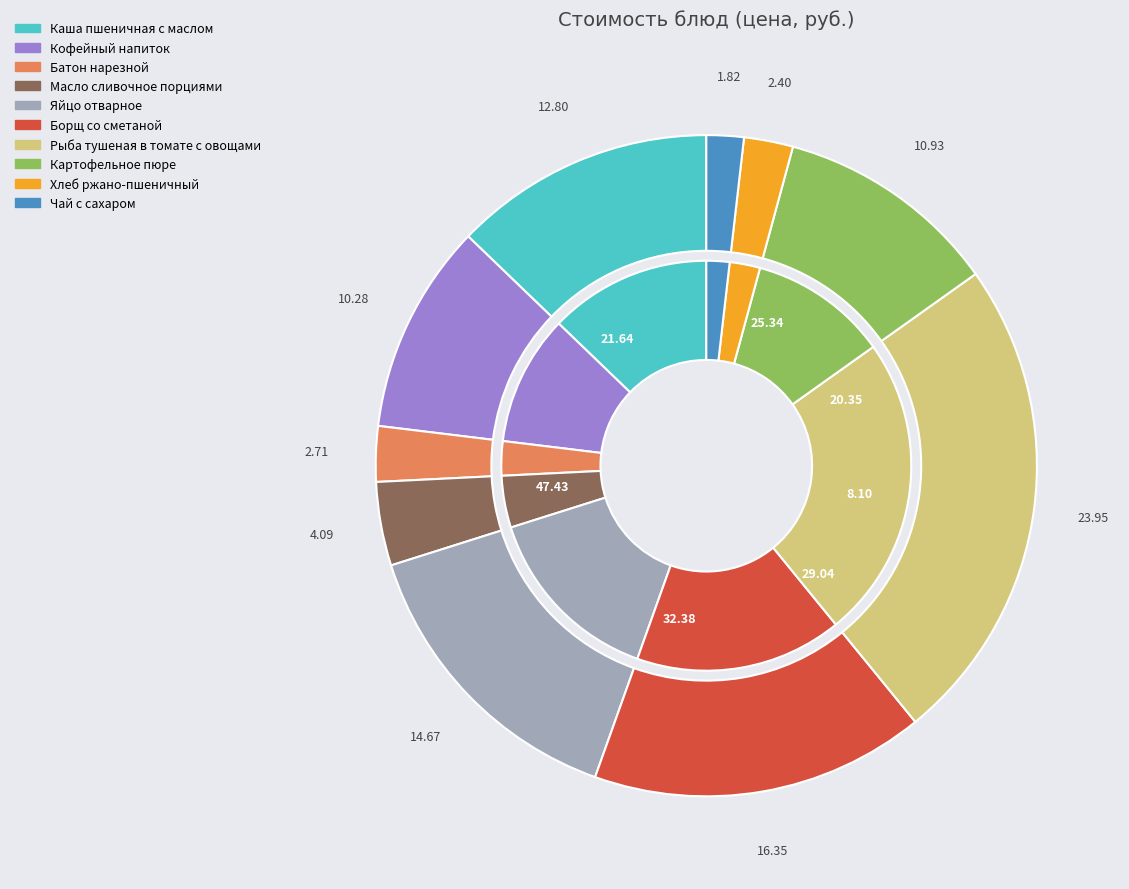

To the nearest percent, what portion does Каша пшеничная с маслом represent?

13%